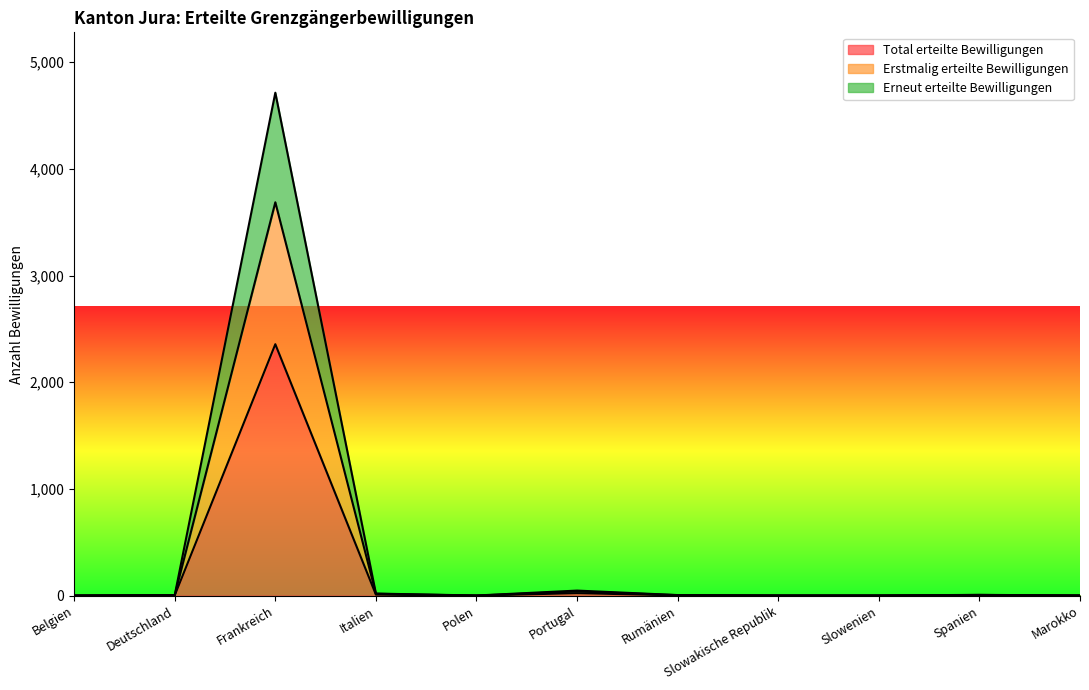

Where is Total erteilte Bewilligungen nearest to the value 1203?

Frankreich